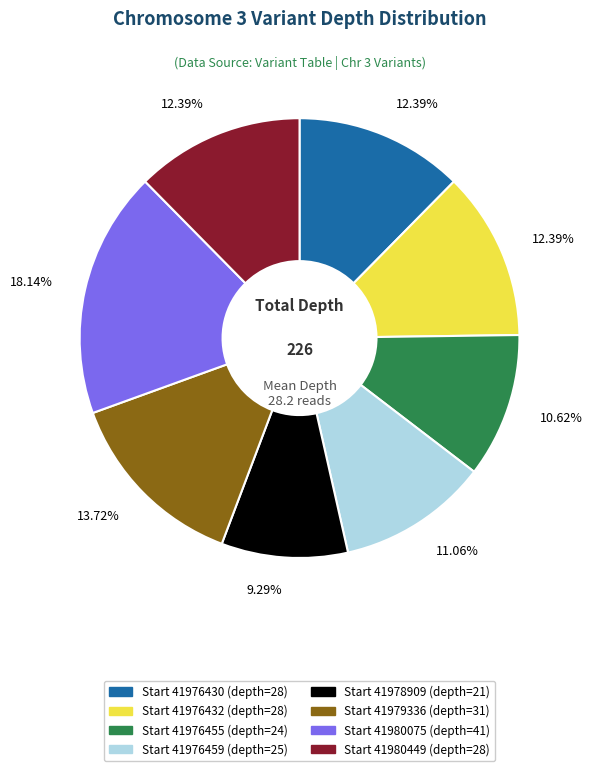

Is there any slice that represents more than half of the pie?

No